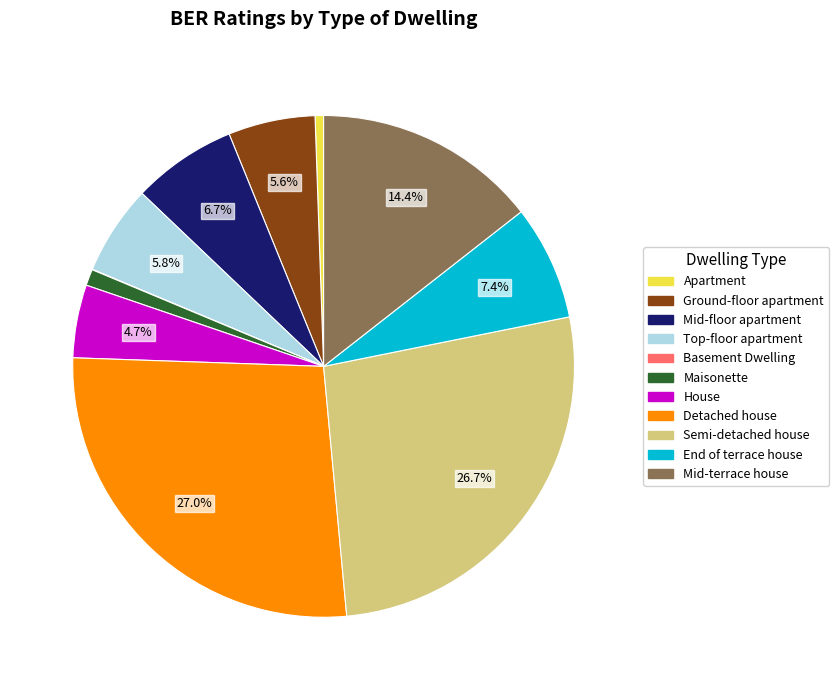

Which has a higher value, House or Mid-floor apartment?

Mid-floor apartment